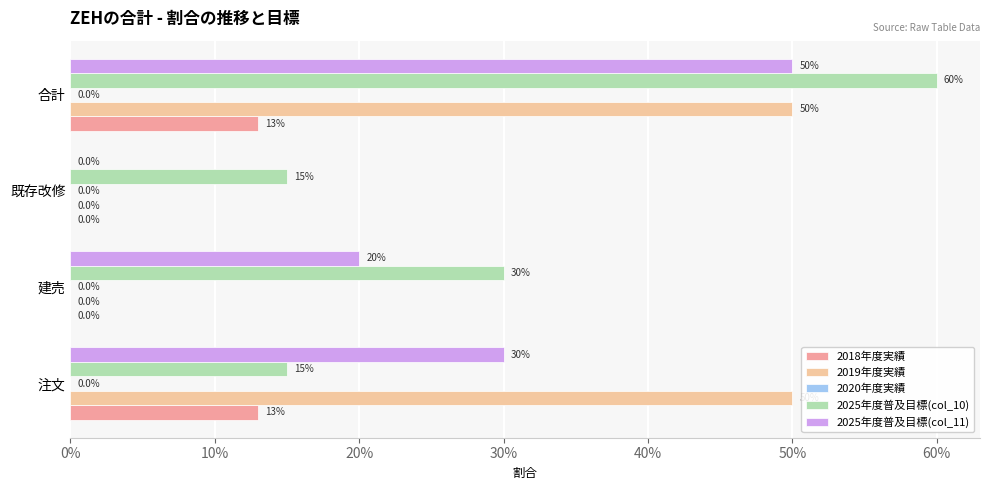

How many 2018年度実績 values are between 0 and 1?

4